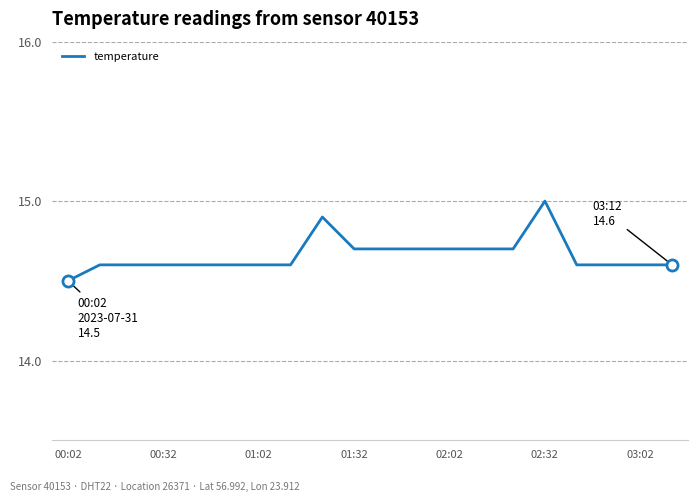

Is this an area chart (filled region under the line)?

No